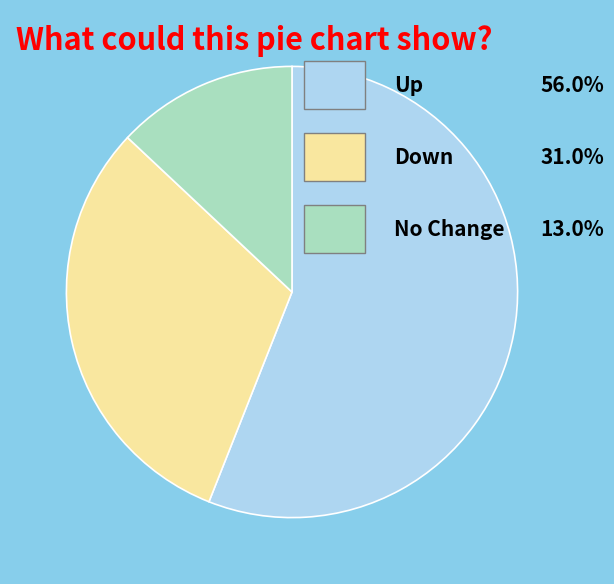

Is there any slice that represents more than half of the pie?

Yes